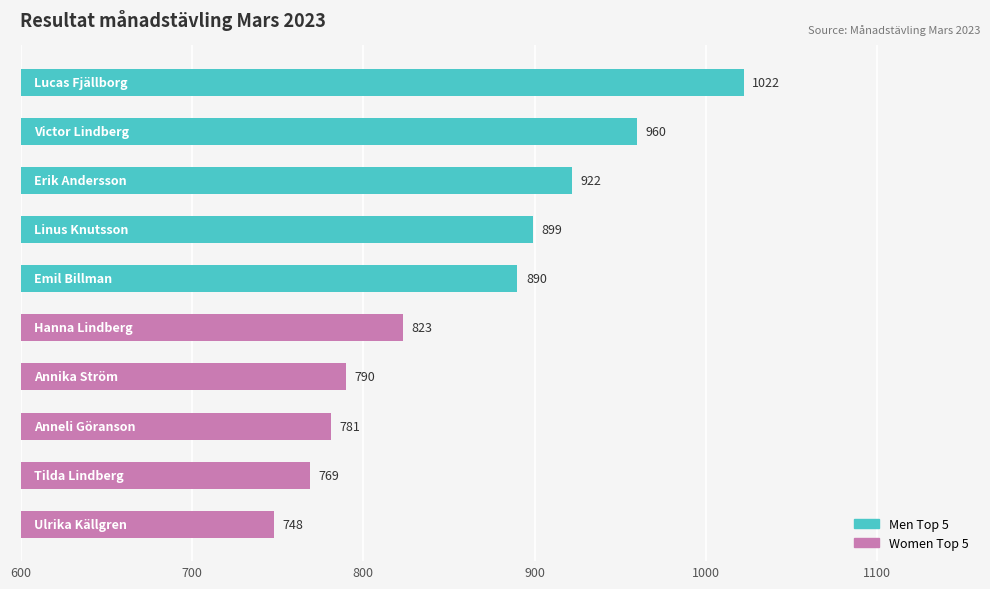

What is the value of the 8th bar from the top?

781